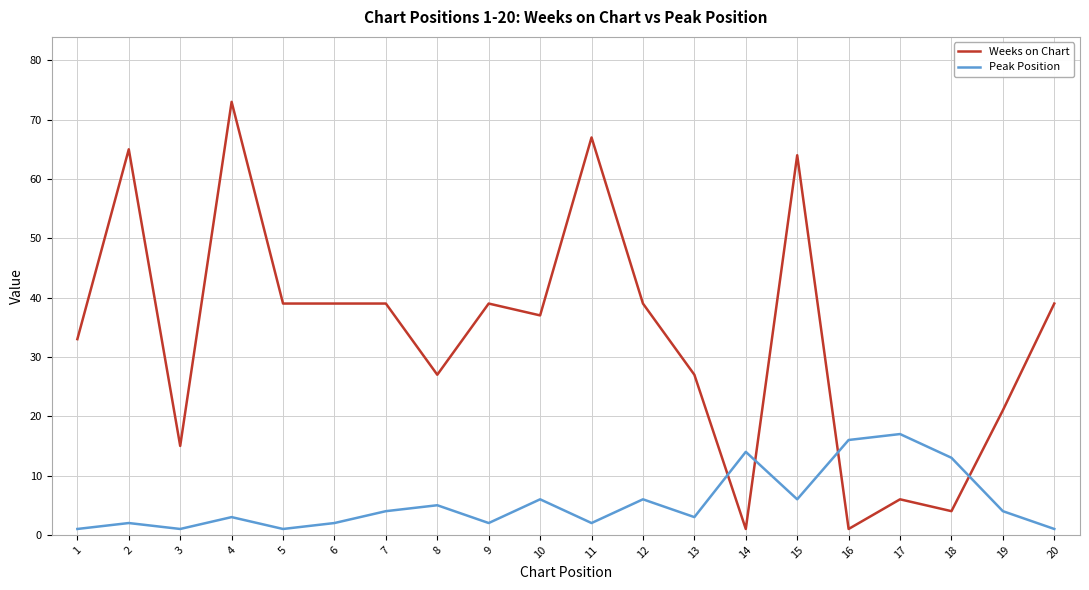

After their last crossing, which series has the higher values: Peak Position or Weeks on Chart?

Weeks on Chart